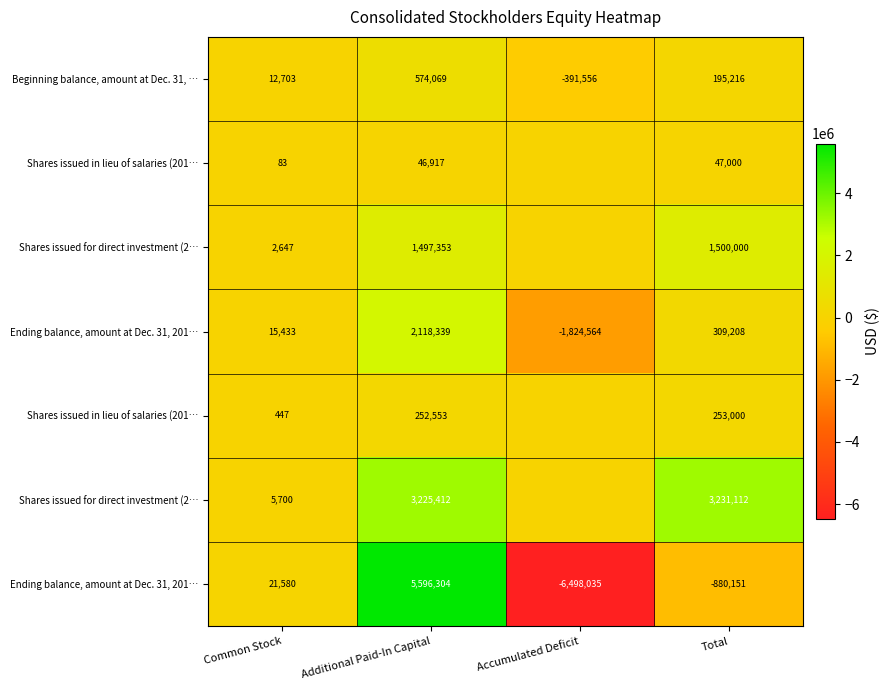

What is the total value across all series at Additional Paid-In Capital?

13310947